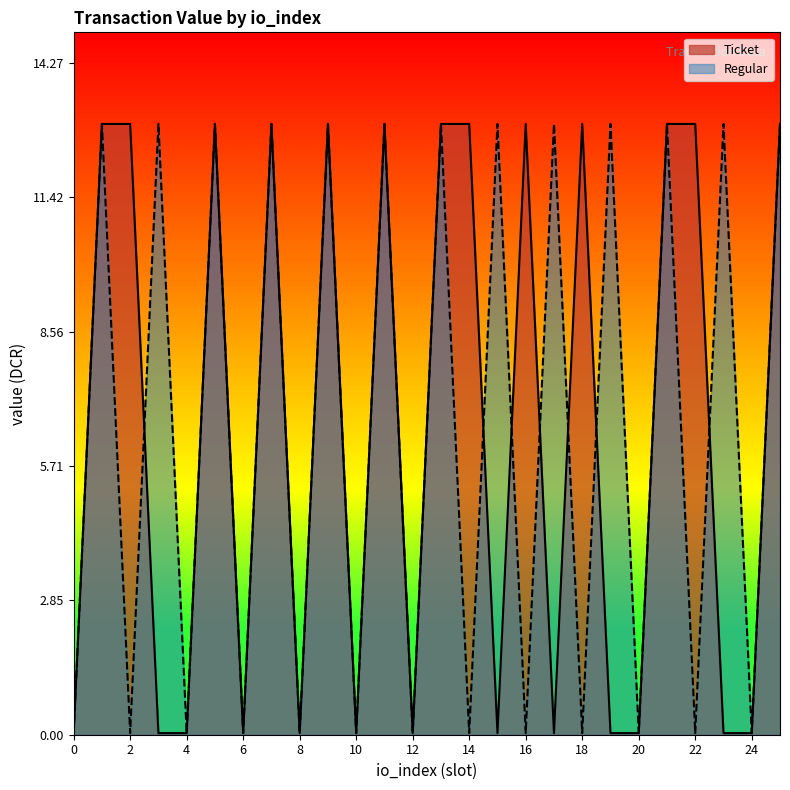

What is the average value of the Regular series?

6.5